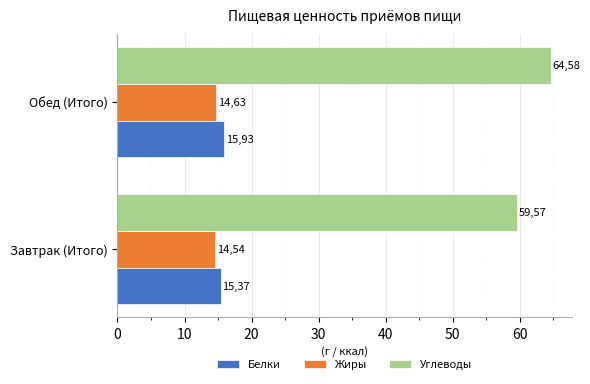

Reading left to right, transcribe all the data shown in this chart.

Белки: 15.4	15.9
Жиры: 14.5	14.6
Углеводы: 59.6	64.6